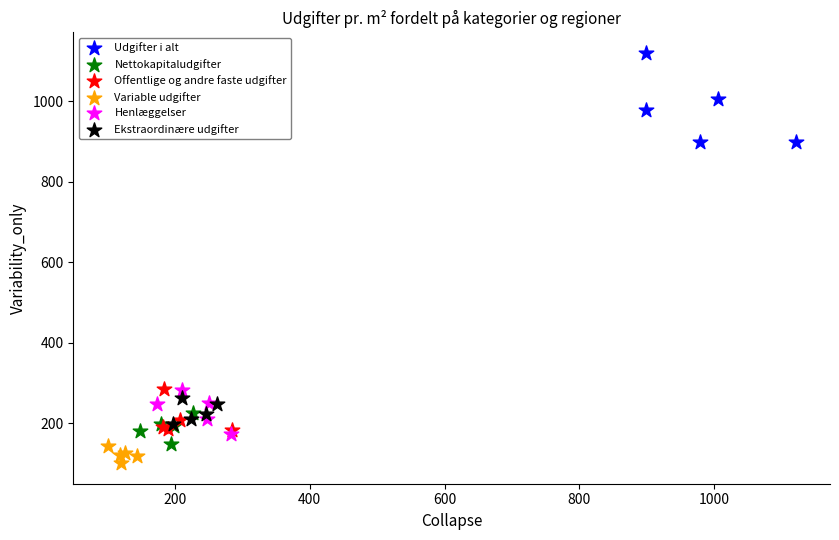

Which series contains the lowest Y value?

Variable udgifter